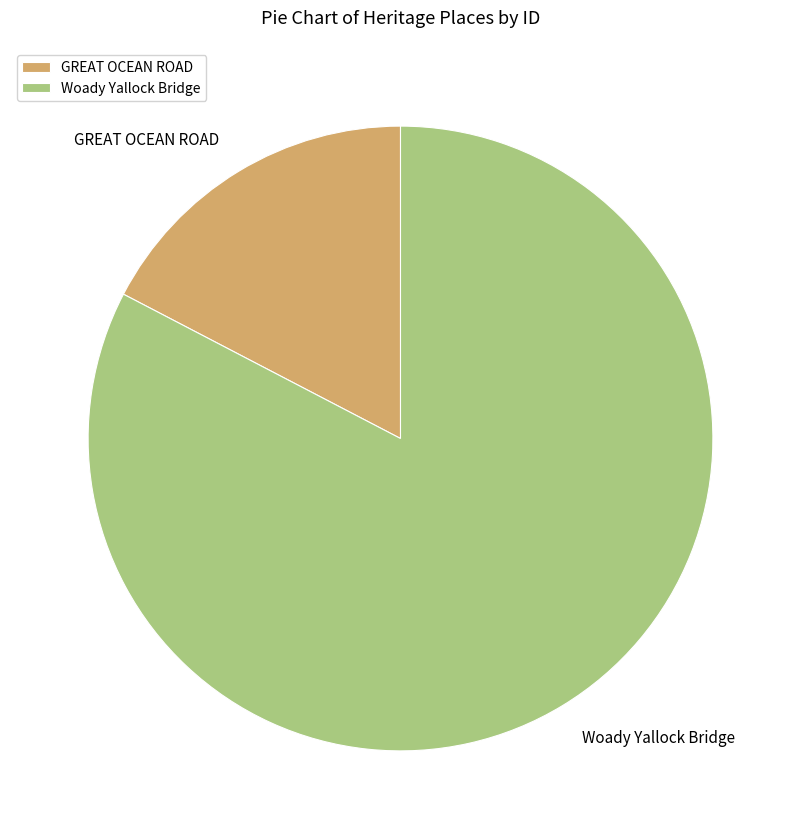

How many segments does this pie chart have?

2